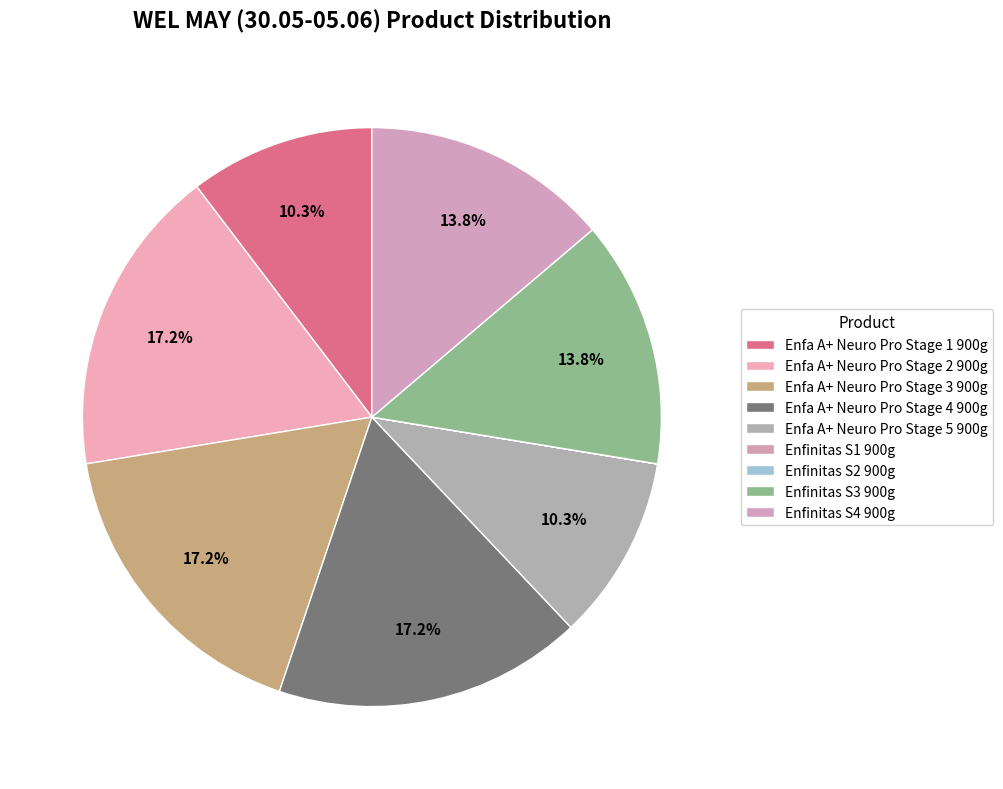

Rank the categories by value from highest to lowest.

Enfa A+ Neuro Pro Stage 2 900g, Enfa A+ Neuro Pro Stage 3 900g, Enfa A+ Neuro Pro Stage 4 900g, Enfinitas S3 900g, Enfinitas S4 900g, Enfa A+ Neuro Pro Stage 1 900g, Enfa A+ Neuro Pro Stage 5 900g, Enfinitas S1 900g, Enfinitas S2 900g